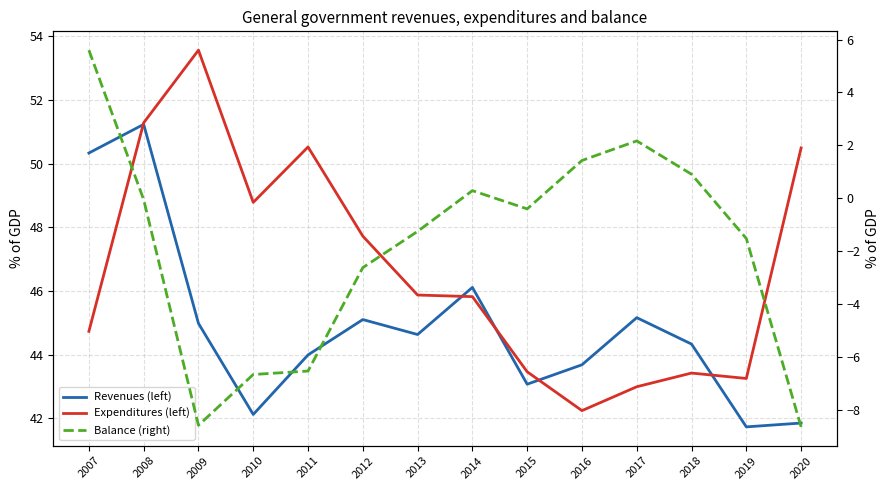

What is the difference between the maximum and minimum values in the Expenditures (left) series?

11.3